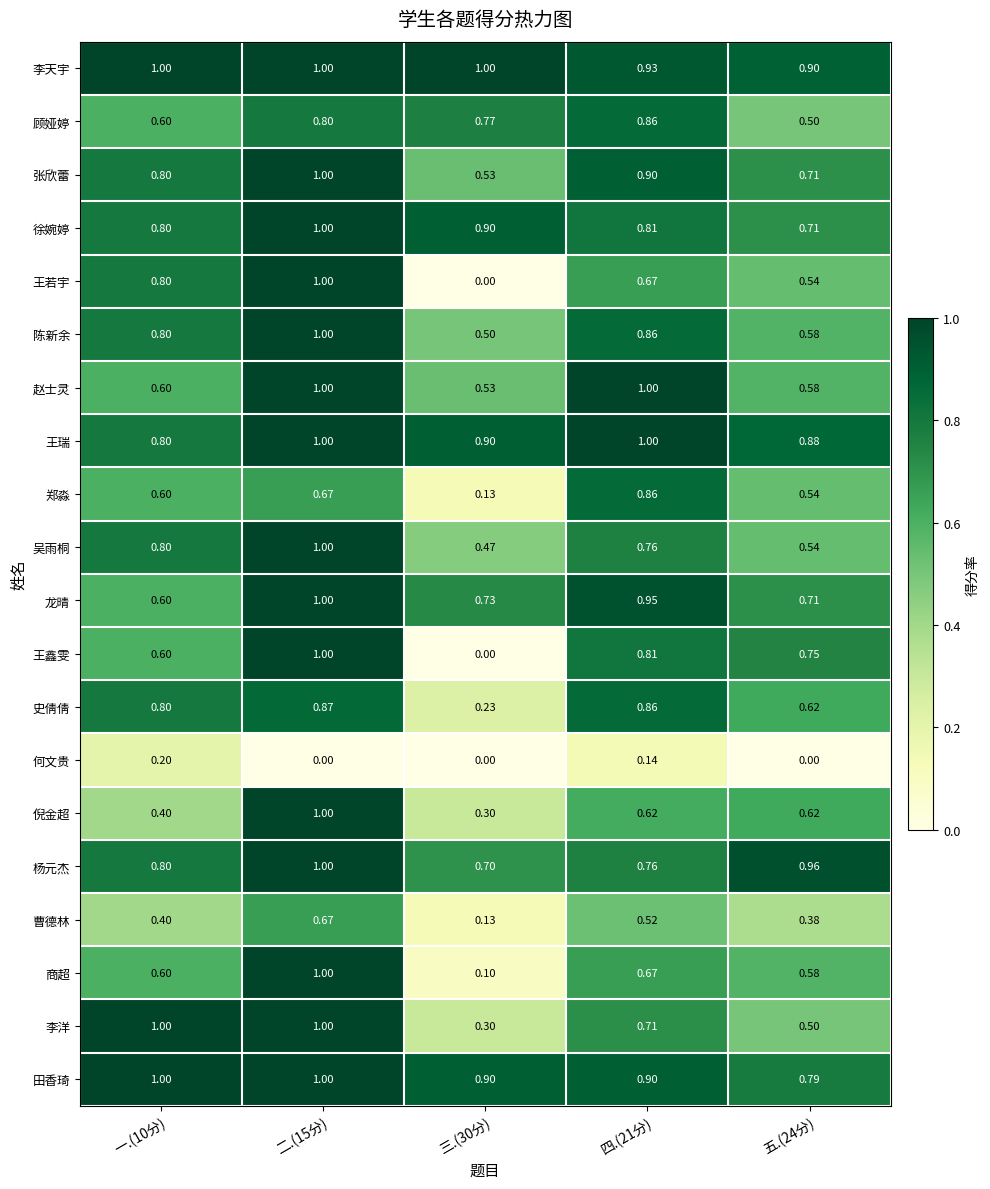

Reading left to right, extract all data points from this chart.

李天宇: 一.(10分)=1.0	二.(15分)=1.0	三.(30分)=1.0	四.(21分)=0.9	五.(24分)=0.9
顾娅婷: 一.(10分)=0.6	二.(15分)=0.8	三.(30分)=0.8	四.(21分)=0.9	五.(24分)=0.5
张欣蕾: 一.(10分)=0.8	二.(15分)=1.0	三.(30分)=0.5	四.(21分)=0.9	五.(24分)=0.7
徐婉婷: 一.(10分)=0.8	二.(15分)=1.0	三.(30分)=0.9	四.(21分)=0.8	五.(24分)=0.7
王若宇: 一.(10分)=0.8	二.(15分)=1.0	三.(30分)=0.0	四.(21分)=0.7	五.(24分)=0.5
陈新余: 一.(10分)=0.8	二.(15分)=1.0	三.(30分)=0.5	四.(21分)=0.9	五.(24分)=0.6
赵士灵: 一.(10分)=0.6	二.(15分)=1.0	三.(30分)=0.5	四.(21分)=1.0	五.(24分)=0.6
王瑞: 一.(10分)=0.8	二.(15分)=1.0	三.(30分)=0.9	四.(21分)=1.0	五.(24分)=0.9
郑淼: 一.(10分)=0.6	二.(15分)=0.7	三.(30分)=0.1	四.(21分)=0.9	五.(24分)=0.5
吴雨桐: 一.(10分)=0.8	二.(15分)=1.0	三.(30分)=0.5	四.(21分)=0.8	五.(24分)=0.5
龙晴: 一.(10分)=0.6	二.(15分)=1.0	三.(30分)=0.7	四.(21分)=0.9	五.(24分)=0.7
王鑫雯: 一.(10分)=0.6	二.(15分)=1.0	三.(30分)=0.0	四.(21分)=0.8	五.(24分)=0.8
史倩倩: 一.(10分)=0.8	二.(15分)=0.9	三.(30分)=0.2	四.(21分)=0.9	五.(24分)=0.6
何文贵: 一.(10分)=0.2	二.(15分)=0.0	三.(30分)=0.0	四.(21分)=0.1	五.(24分)=0.0
倪金超: 一.(10分)=0.4	二.(15分)=1.0	三.(30分)=0.3	四.(21分)=0.6	五.(24分)=0.6
杨元杰: 一.(10分)=0.8	二.(15分)=1.0	三.(30分)=0.7	四.(21分)=0.8	五.(24分)=1.0
曹德林: 一.(10分)=0.4	二.(15分)=0.7	三.(30分)=0.1	四.(21分)=0.5	五.(24分)=0.4
商超: 一.(10分)=0.6	二.(15分)=1.0	三.(30分)=0.1	四.(21分)=0.7	五.(24分)=0.6
李洋: 一.(10分)=1.0	二.(15分)=1.0	三.(30分)=0.3	四.(21分)=0.7	五.(24分)=0.5
田香琦: 一.(10分)=1.0	二.(15分)=1.0	三.(30分)=0.9	四.(21分)=0.9	五.(24分)=0.8